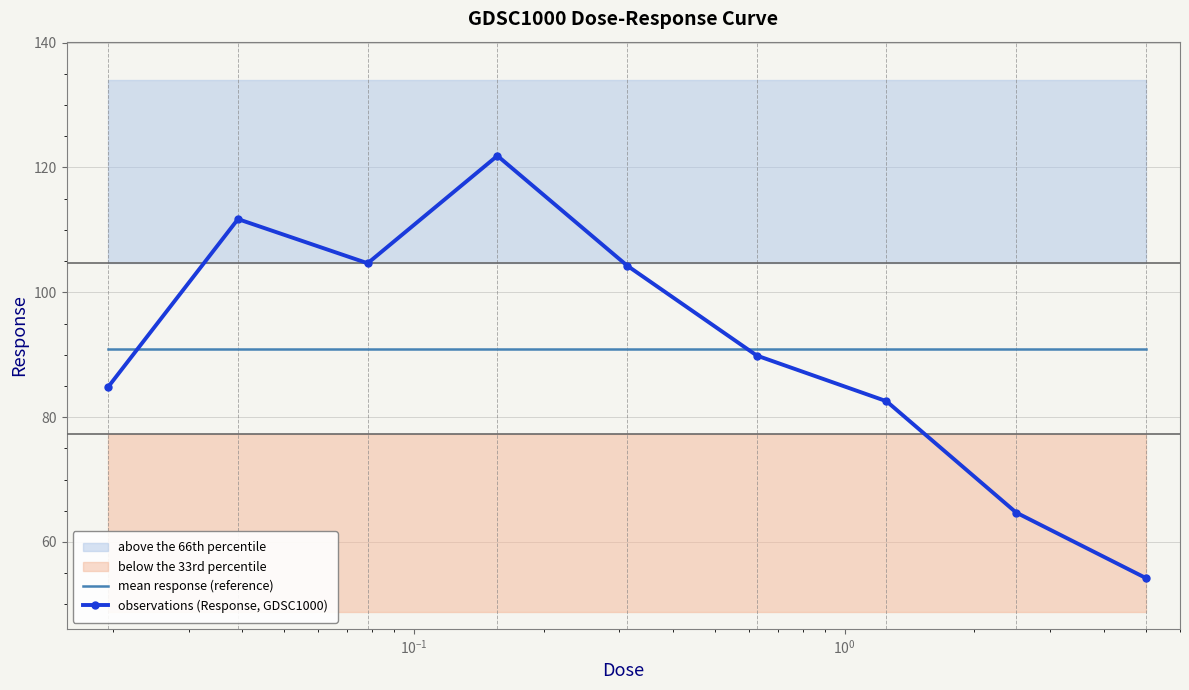

How many times do observations (Response, GDSC1000) and mean response (reference) cross each other?

2